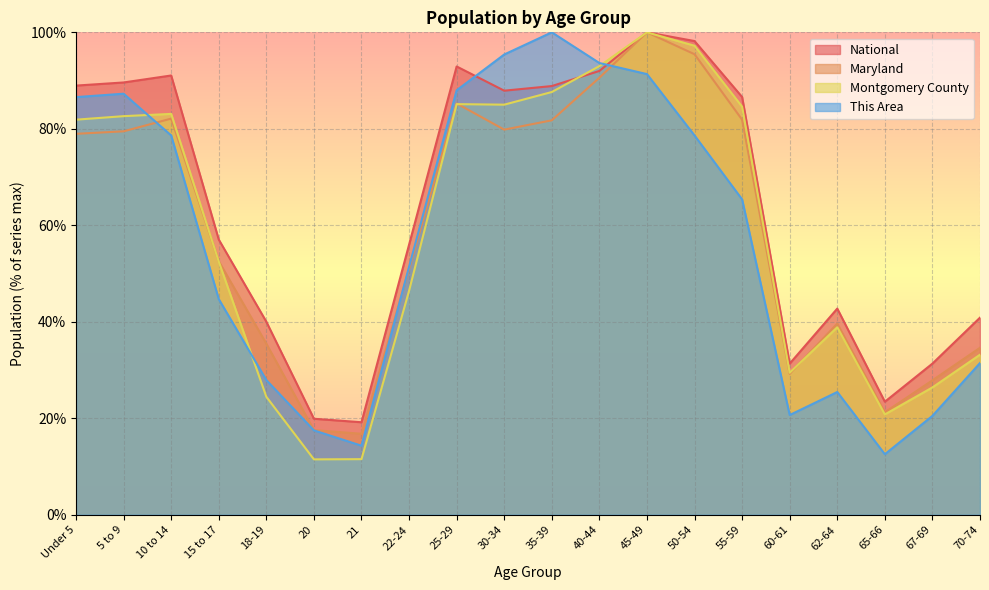

True or false: Maryland and Montgomery County intersect in this chart.

True